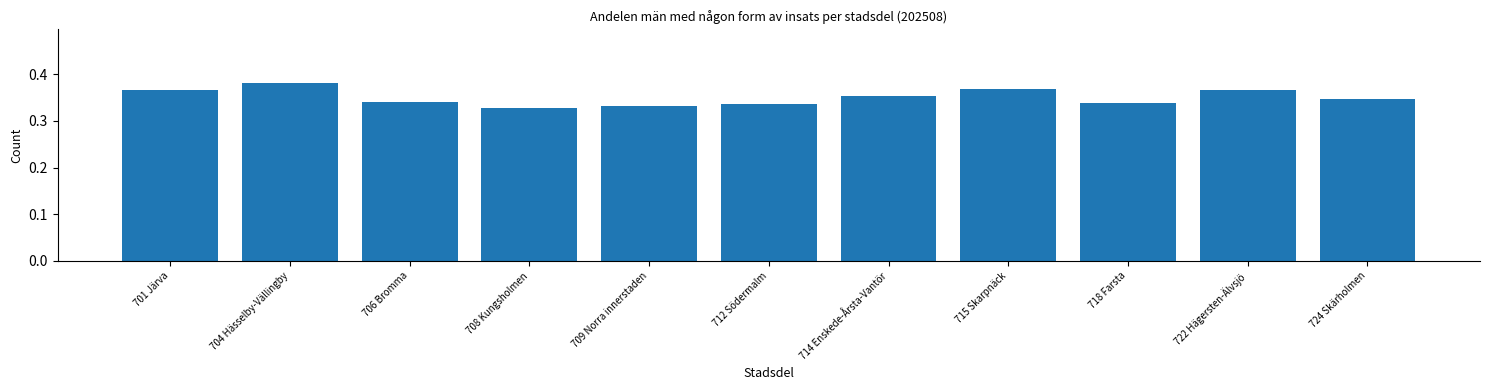

At which category does the chart reach its peak across all series?

704 Hässelby-Vällingby